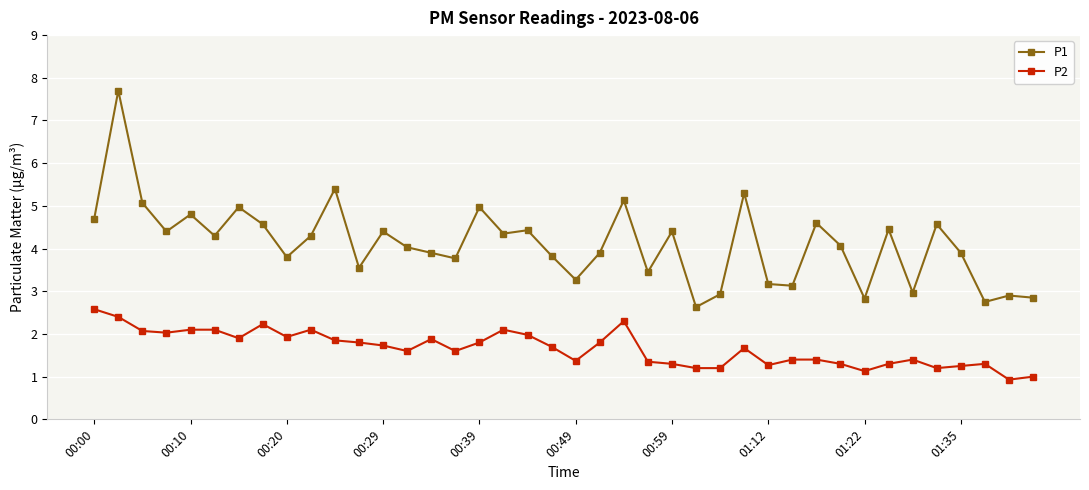

What are all the series names shown in the legend?

P1, P2